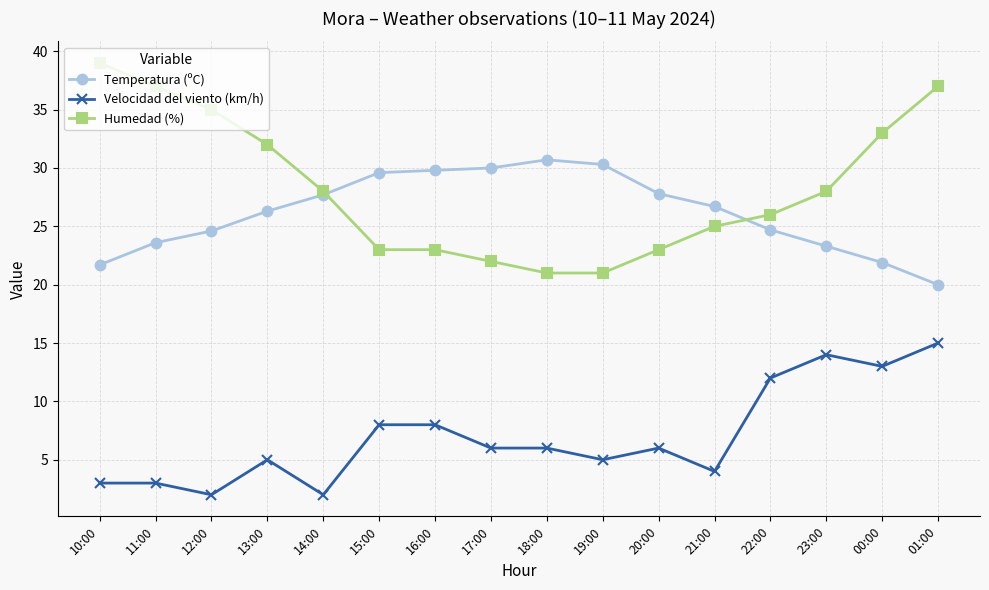

What are all the series names shown in the legend?

Temperatura (ºC), Velocidad del viento (km/h), Humedad (%)